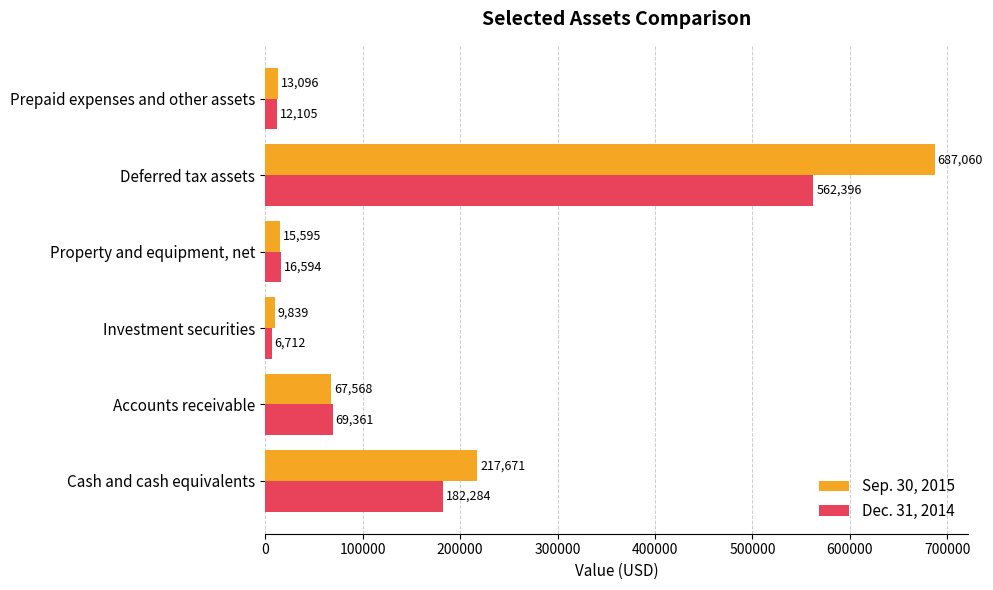

Which series has the largest total across all categories?

Sep. 30, 2015